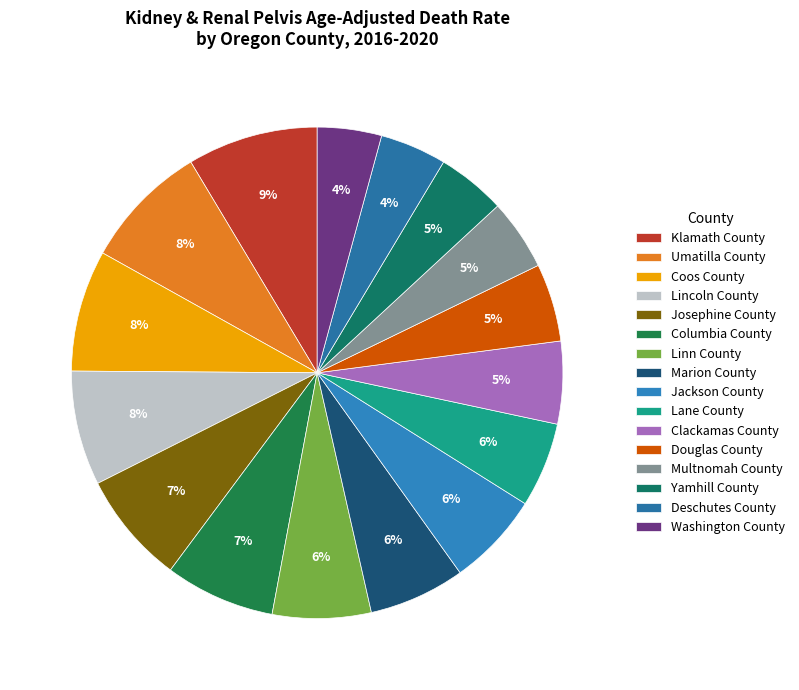

How many slices are in this pie chart?

16